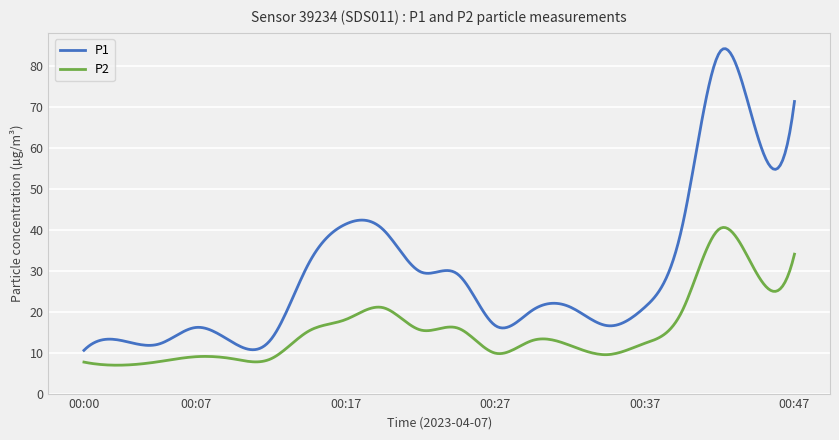

True or false: P2 and P1 intersect in this chart.

False